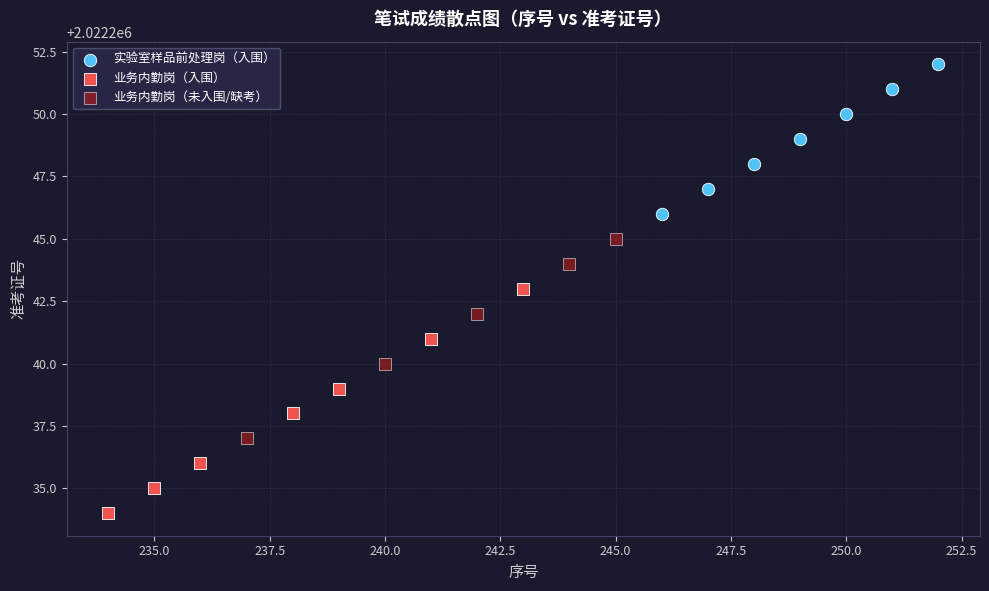

Which series reaches the minimum Y coordinate?

业务内勤岗（入围）